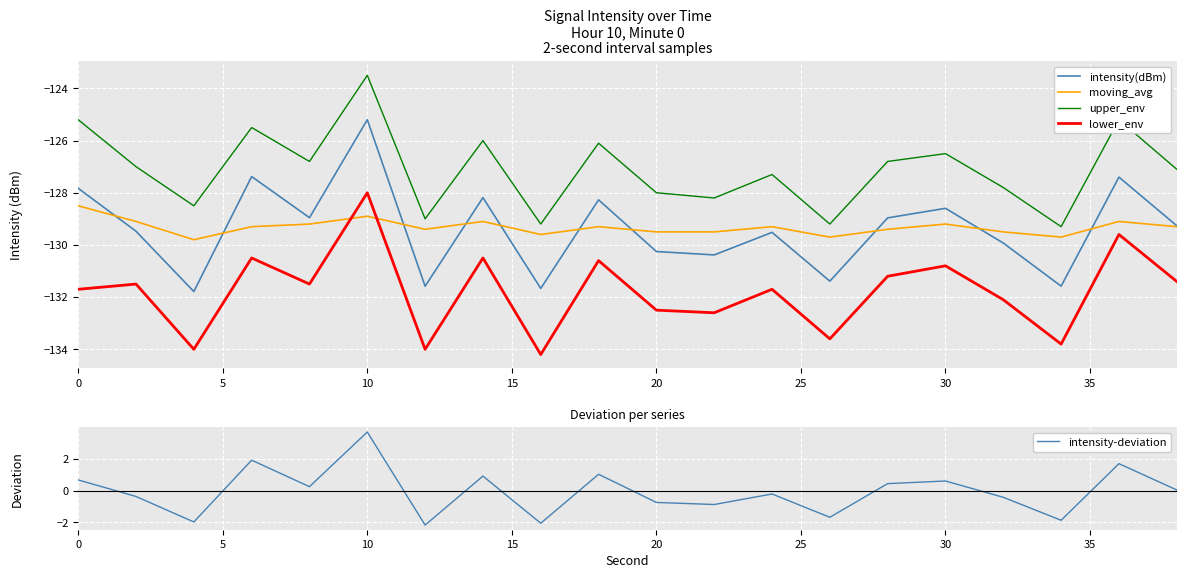

True or false: intensity(dBm) and upper_env cross at least once.

False